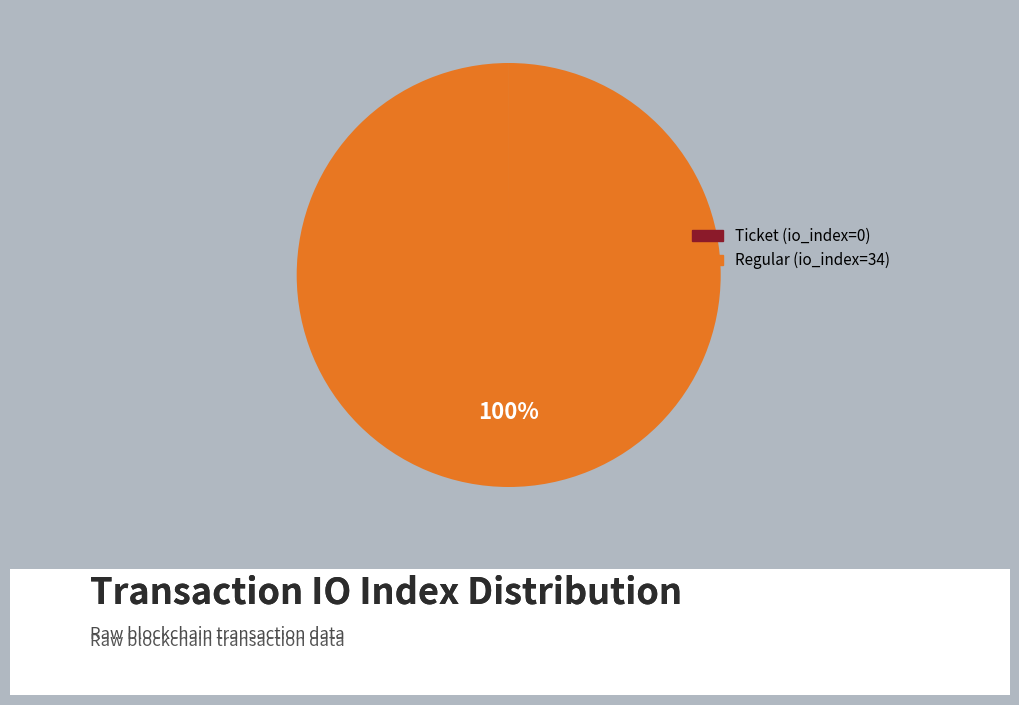

Which category has the biggest portion of the pie?

Regular (io_index=34)